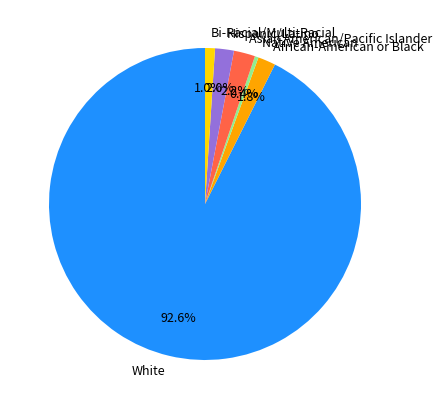

Does African-American or Black represent more than half of the total?

No